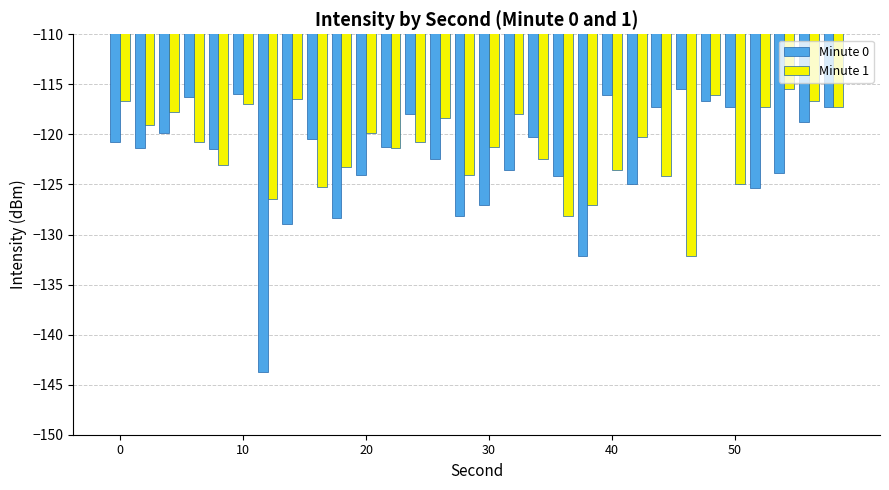

What is the smallest value displayed?

-143.7